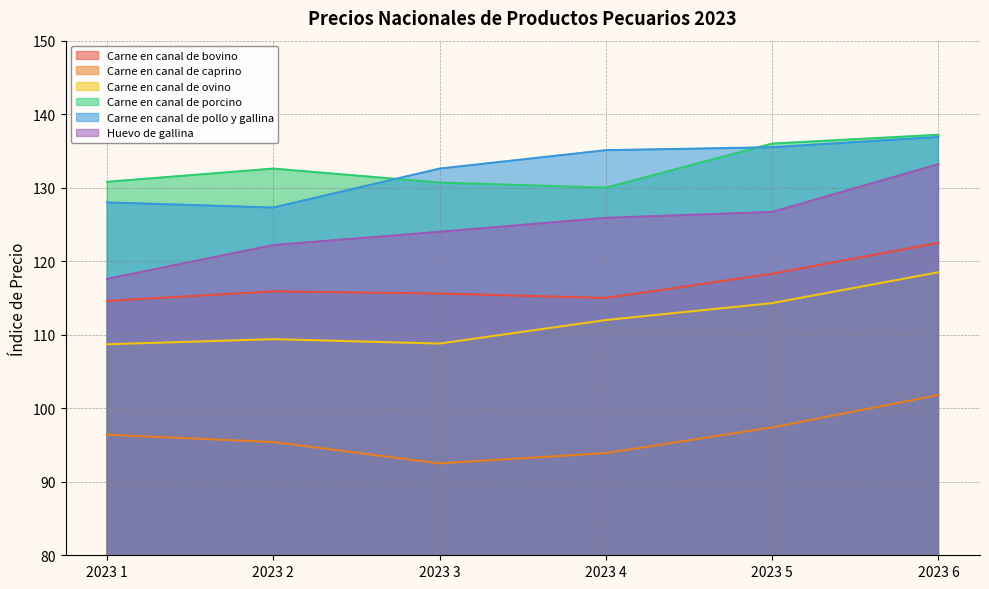

Reading left to right, extract all data points from this chart.

Carne en canal de bovino: 2023 1=114.6	2023 2=115.9	2023 3=115.6	2023 4=115.0	2023 5=118.3	2023 6=122.5
Carne en canal de caprino: 2023 1=96.4	2023 2=95.4	2023 3=92.5	2023 4=93.9	2023 5=97.4	2023 6=101.8
Carne en canal de ovino: 2023 1=108.7	2023 2=109.4	2023 3=108.8	2023 4=112.0	2023 5=114.3	2023 6=118.5
Carne en canal de porcino: 2023 1=130.8	2023 2=132.6	2023 3=130.7	2023 4=130.0	2023 5=136.0	2023 6=137.2
Carne en canal de pollo y gallina: 2023 1=128.0	2023 2=127.3	2023 3=132.6	2023 4=135.1	2023 5=135.5	2023 6=136.9
Huevo de gallina: 2023 1=117.6	2023 2=122.2	2023 3=124.0	2023 4=125.9	2023 5=126.7	2023 6=133.2